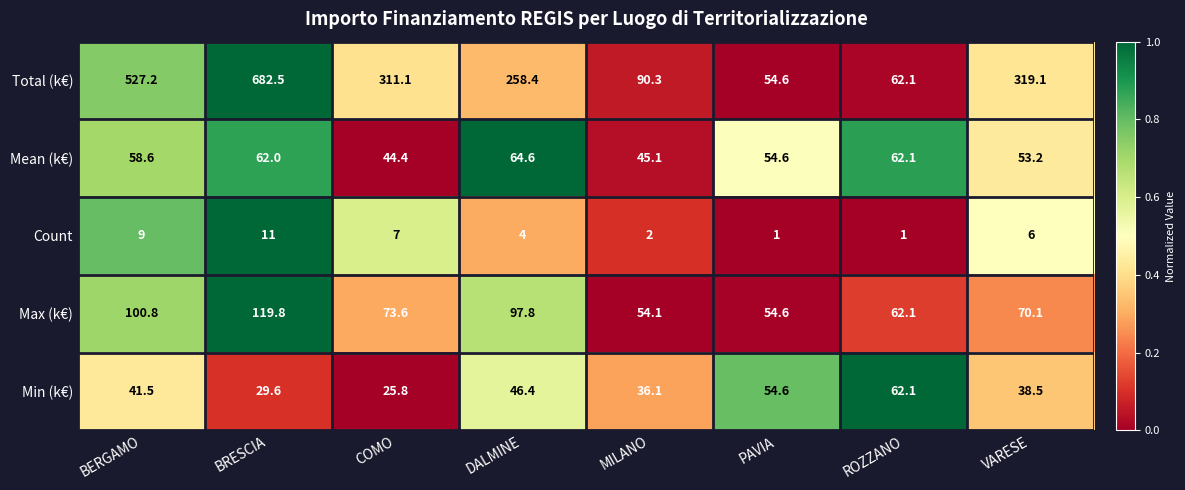

What is the minimum value shown in the chart?

1.0